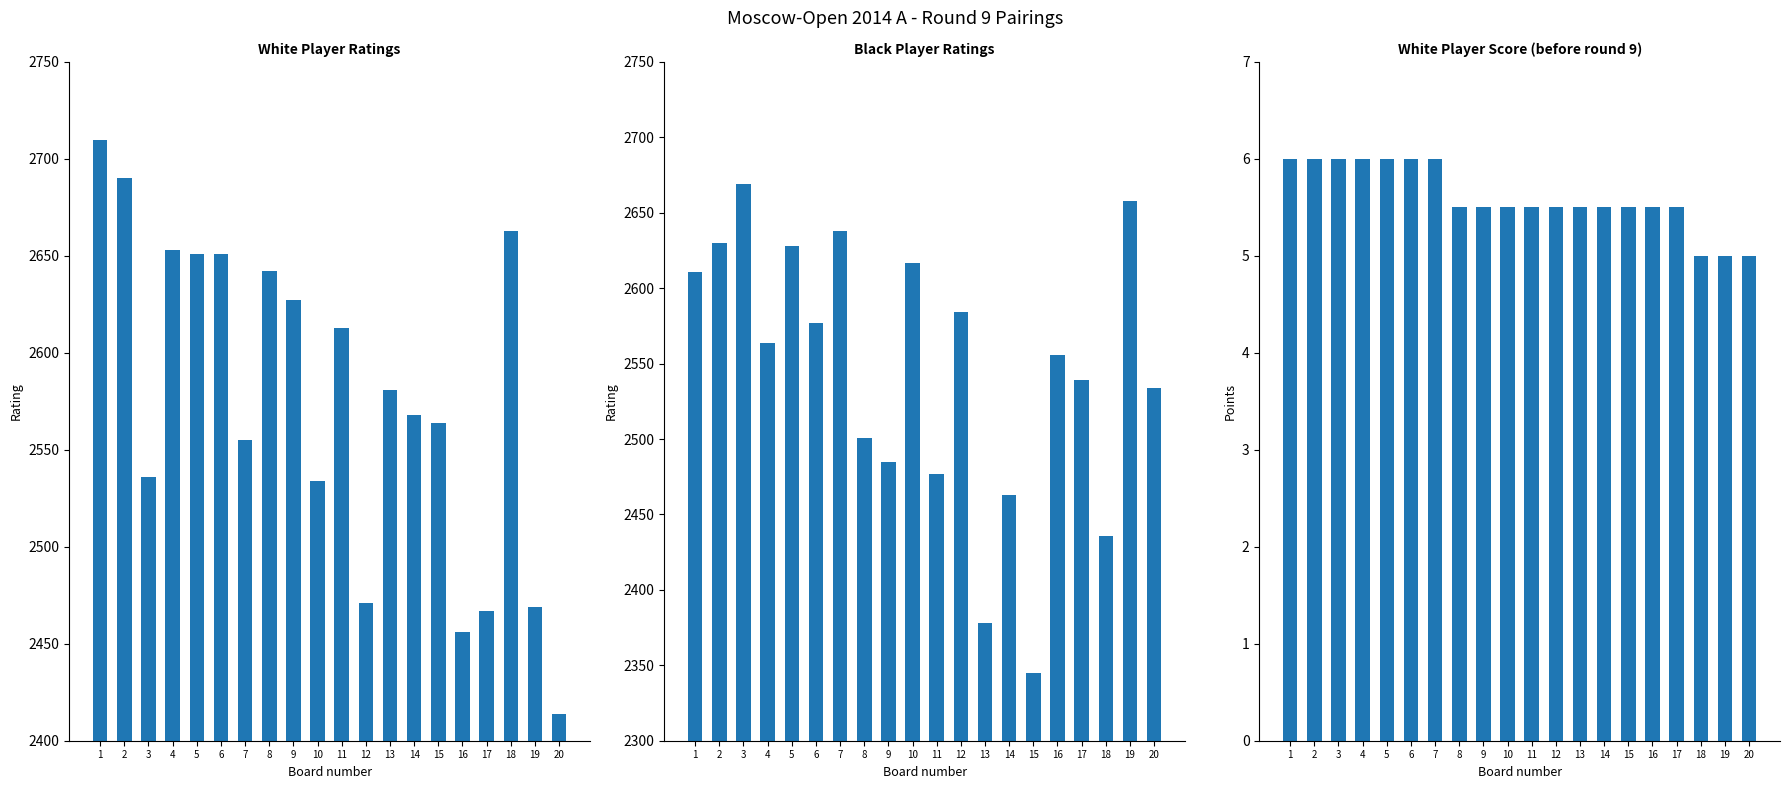

How many data points in White Rating are above 2581?

9